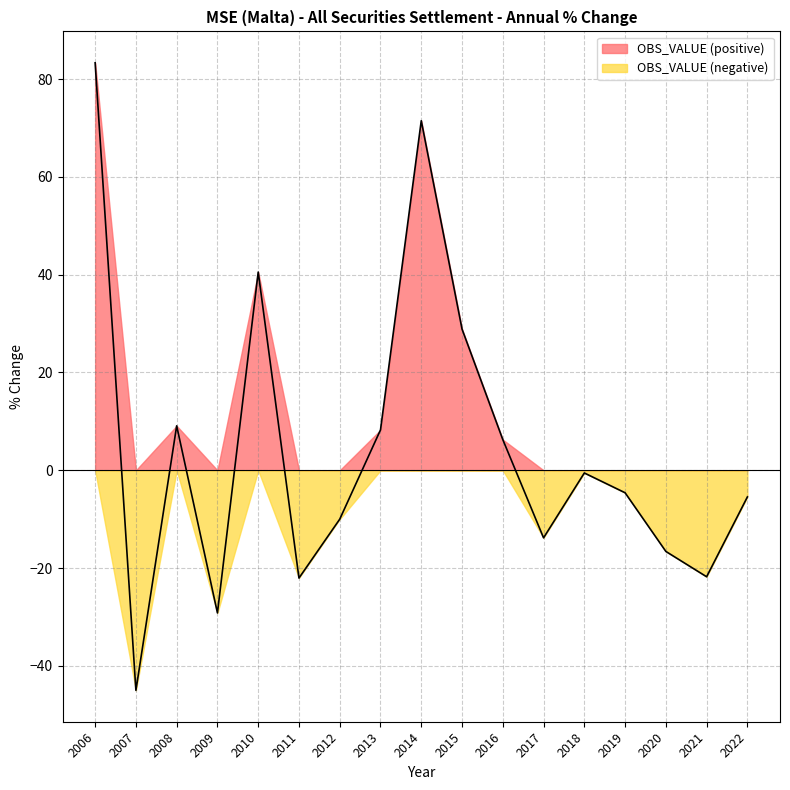

True or false: the data has more than 1 interior local peaks.

True